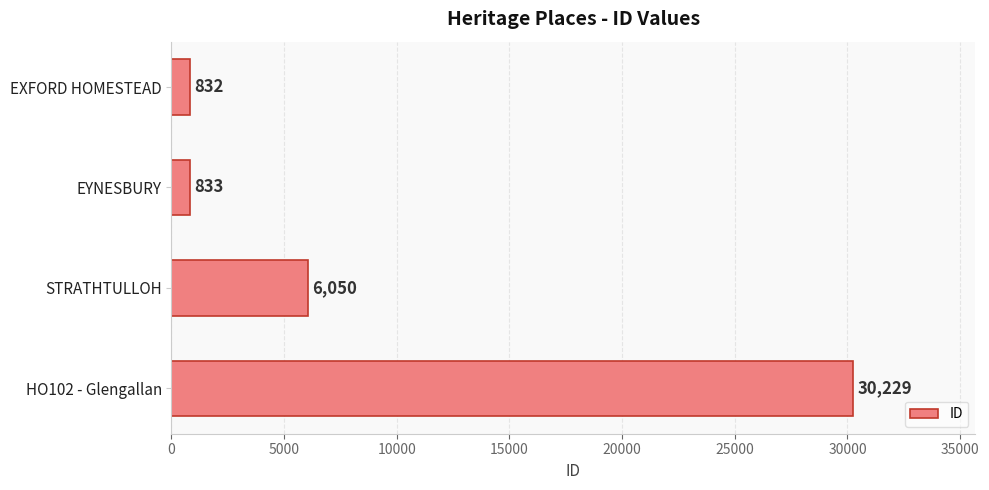

What is the approximate value at STRATHTULLOH?

6050